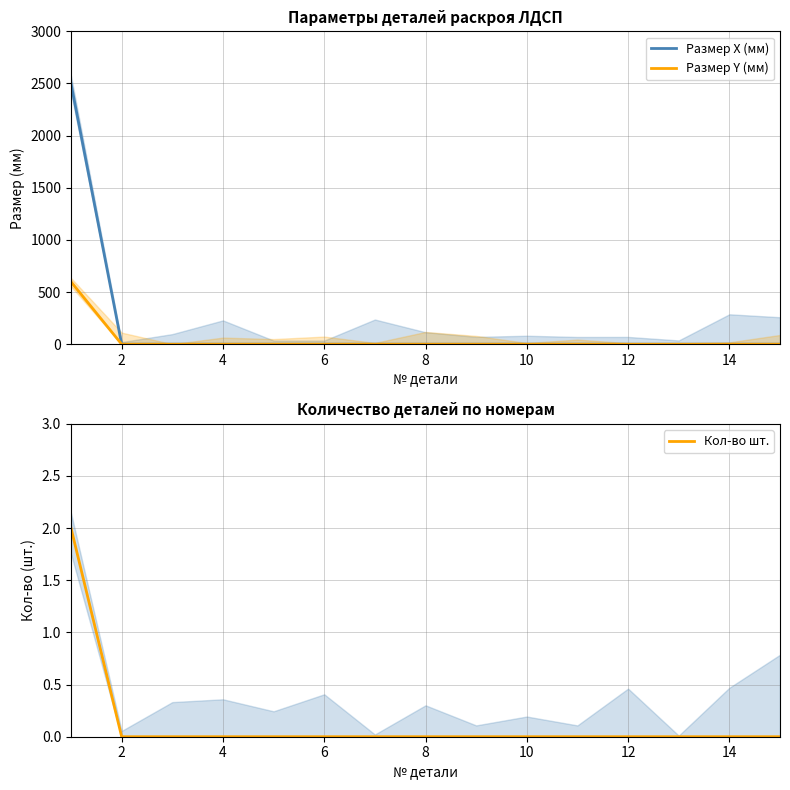

How many positive values does the Кол-во шт. series have?

1